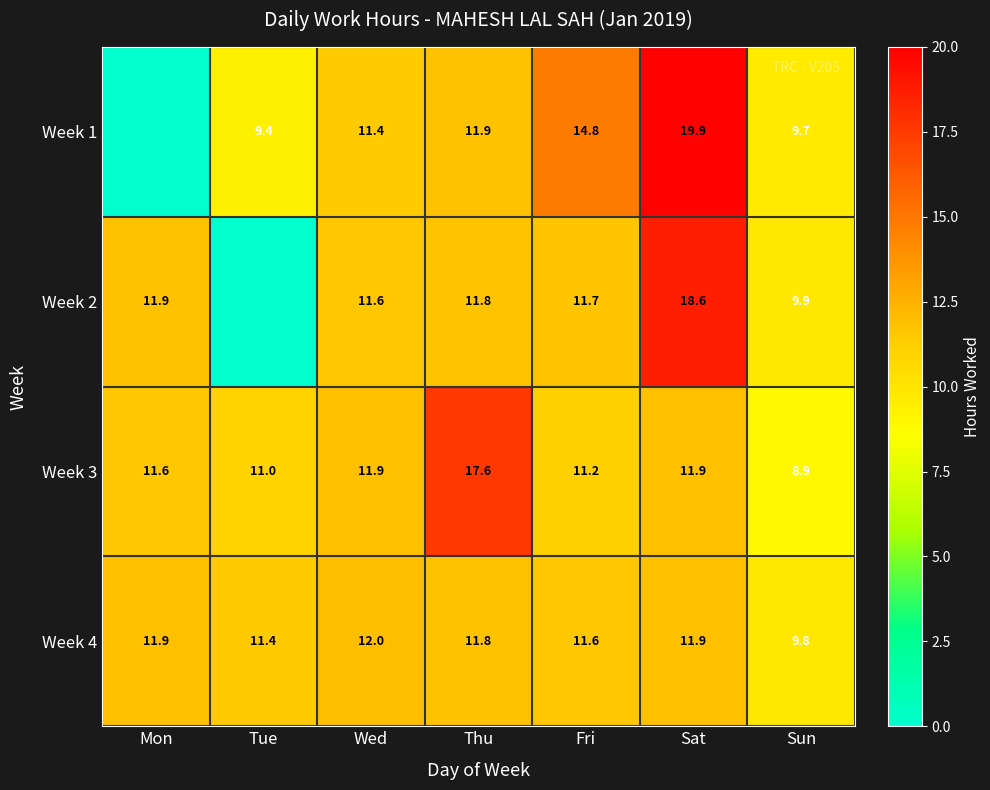

What is the spread (max minus min) of values at Fri?

3.6